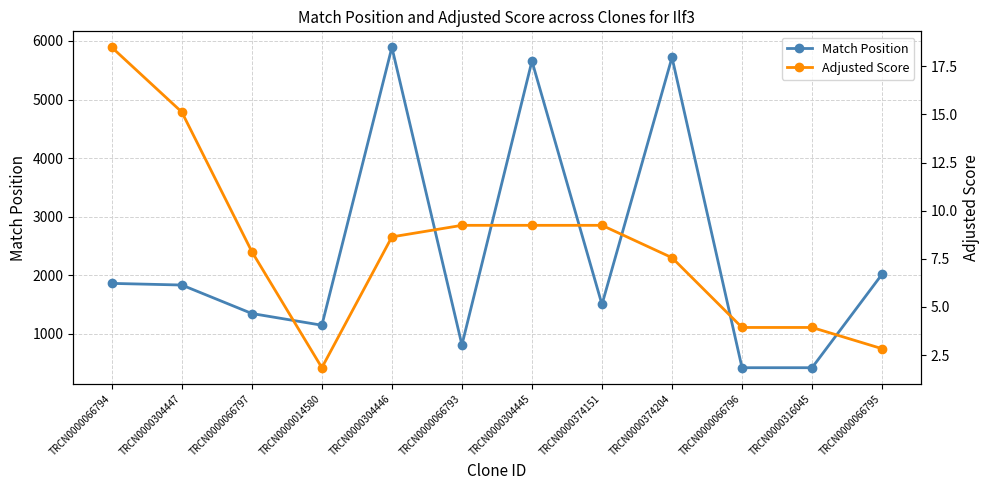

At which label does Adjusted Score first exceed 8?

TRCN0000066794